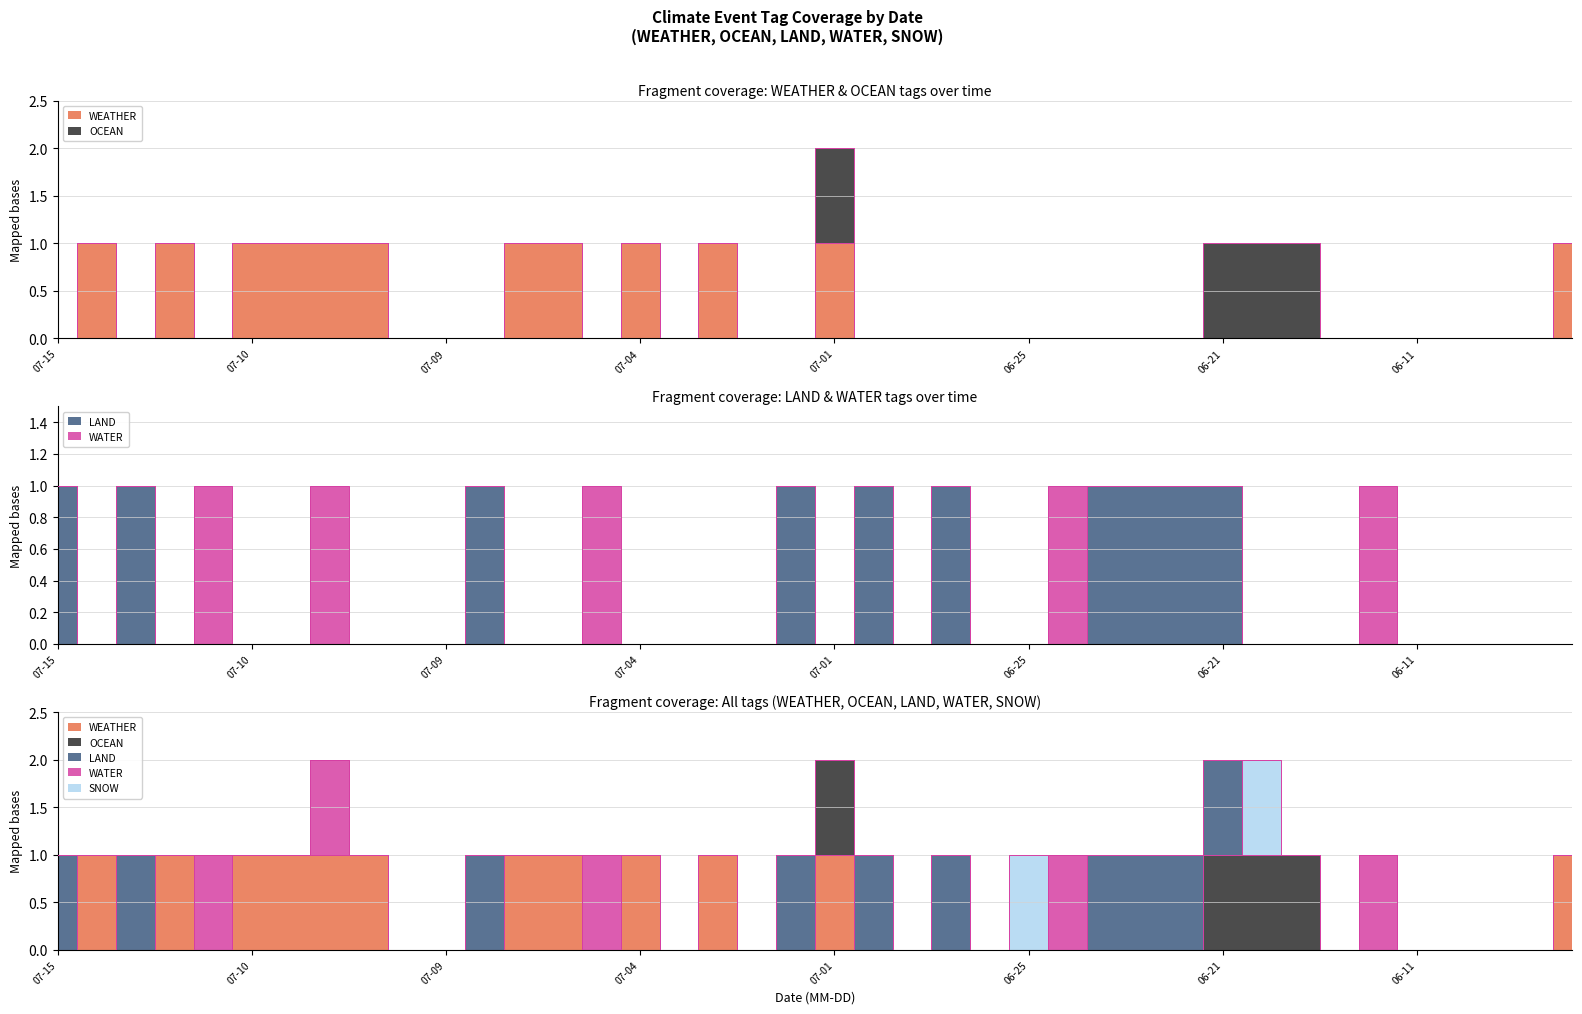

What is the difference between the maximum and minimum values in the WEATHER series?

1